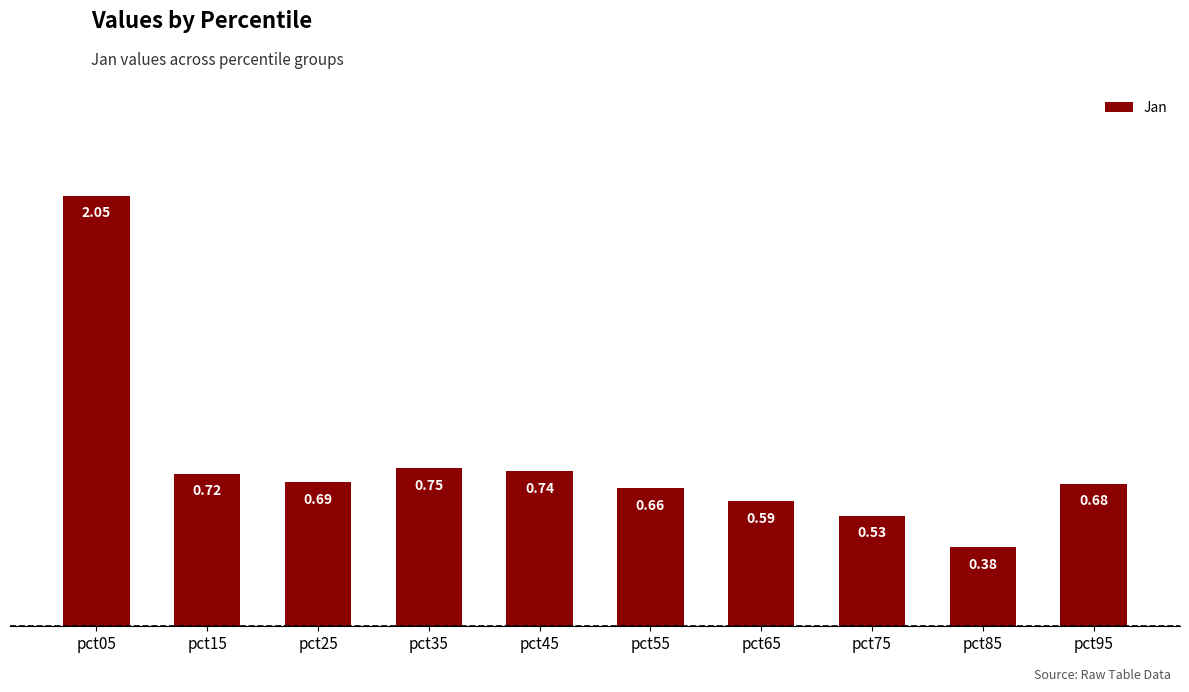

Between pct65 and pct05, which is larger?

pct05